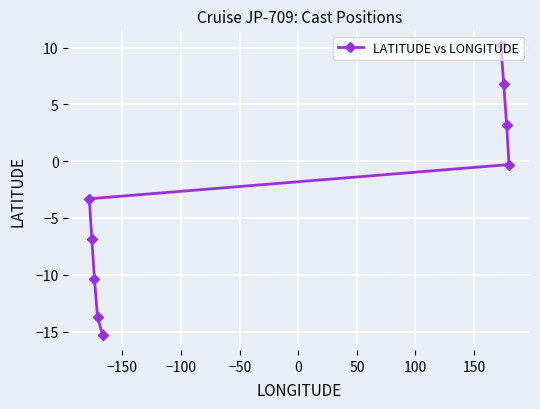

What is the minimum value shown in the chart?

-15.3